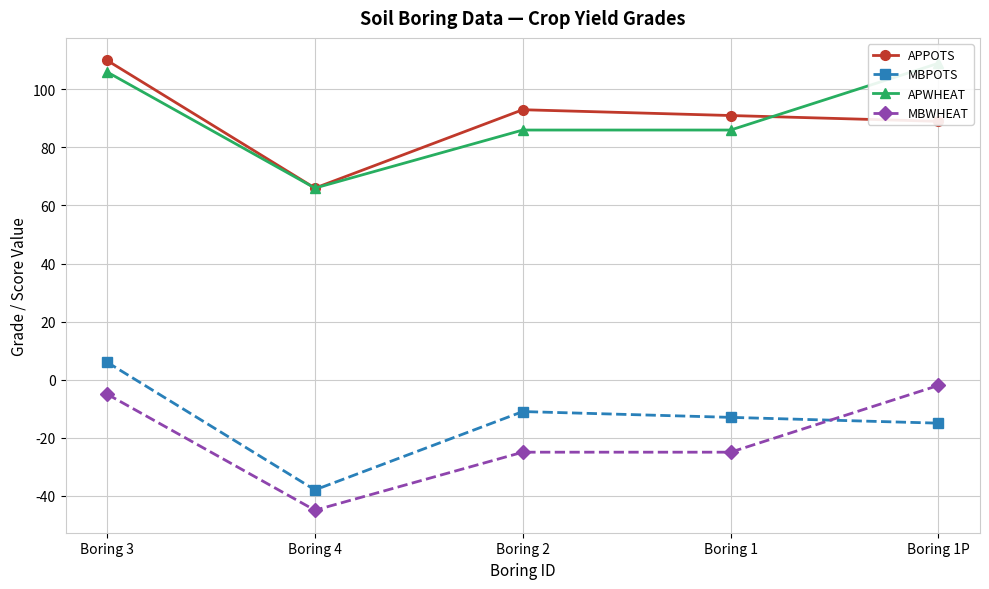

The value of APWHEAT at Boring 2 is 113. True or false?

False